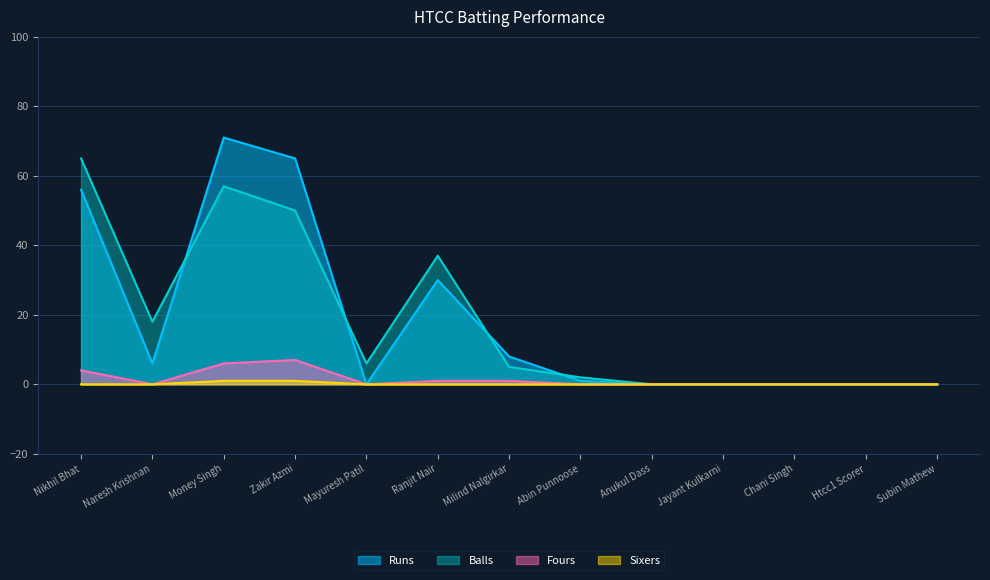

List the series in order of their peak value, lowest first.

Sixers, Fours, Balls, Runs